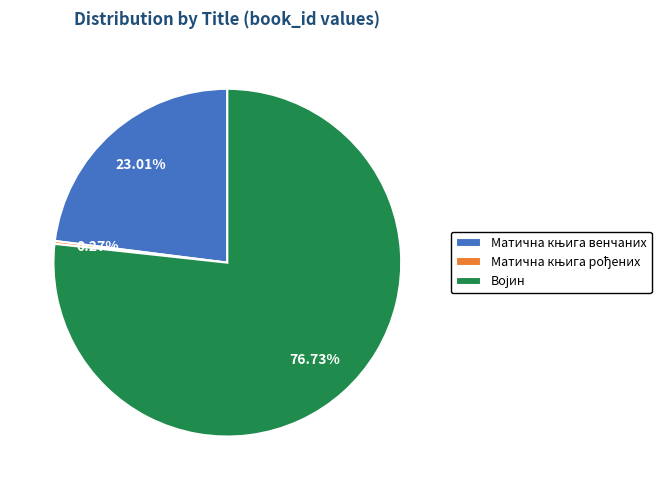

What is the largest slice in the pie chart?

Војин